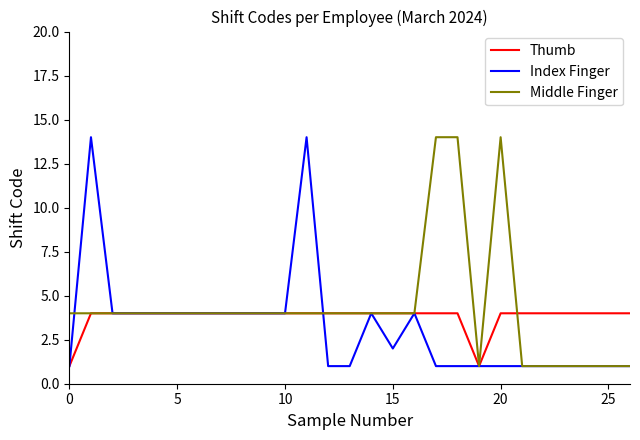

In Index Finger, how many points are higher than both neighbors (excluding endpoints)?

4